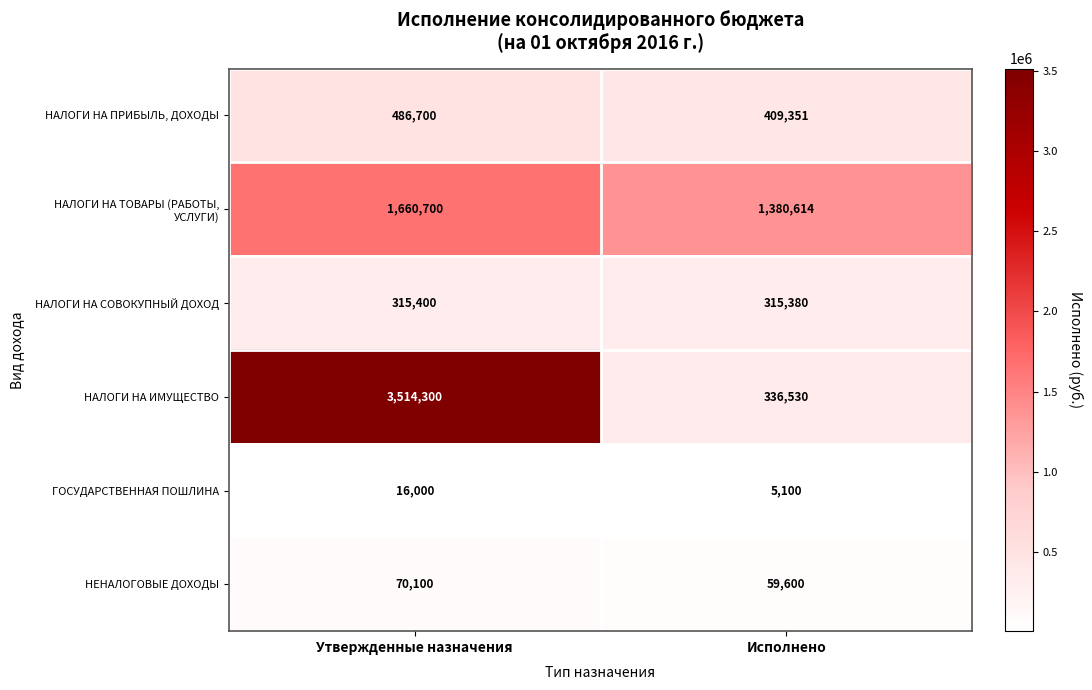

What is the spread (max minus min) of values at Исполнено?

1375514